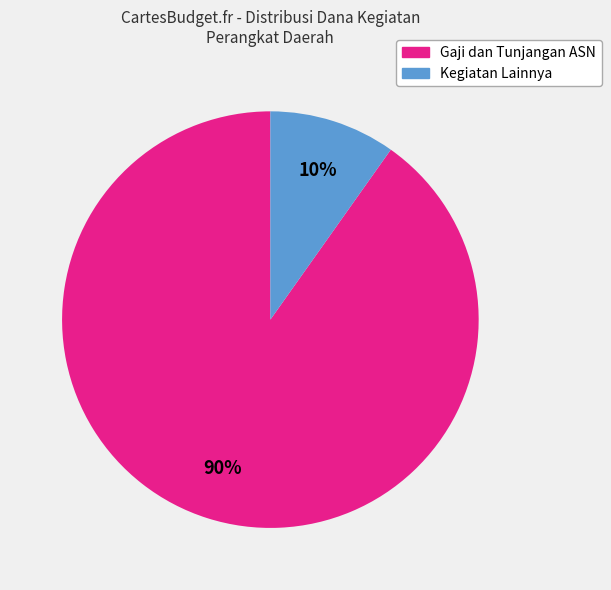

Does any single category account for the majority?

Yes